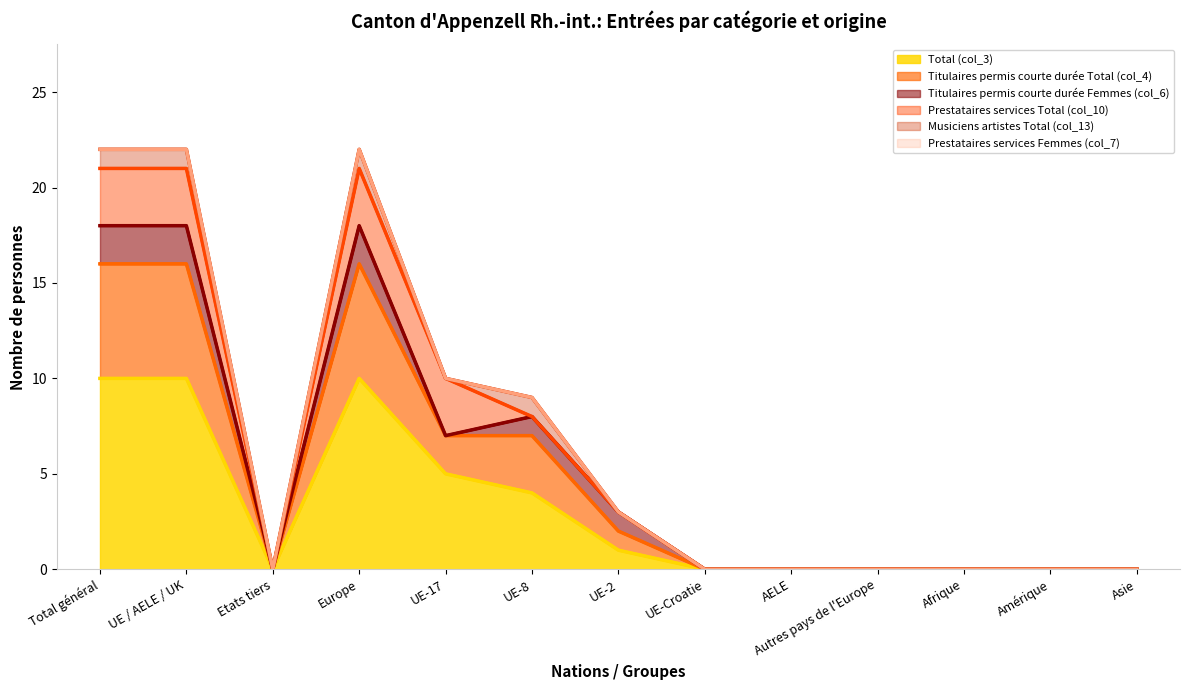

At which category does the chart reach its peak across all series?

Total général